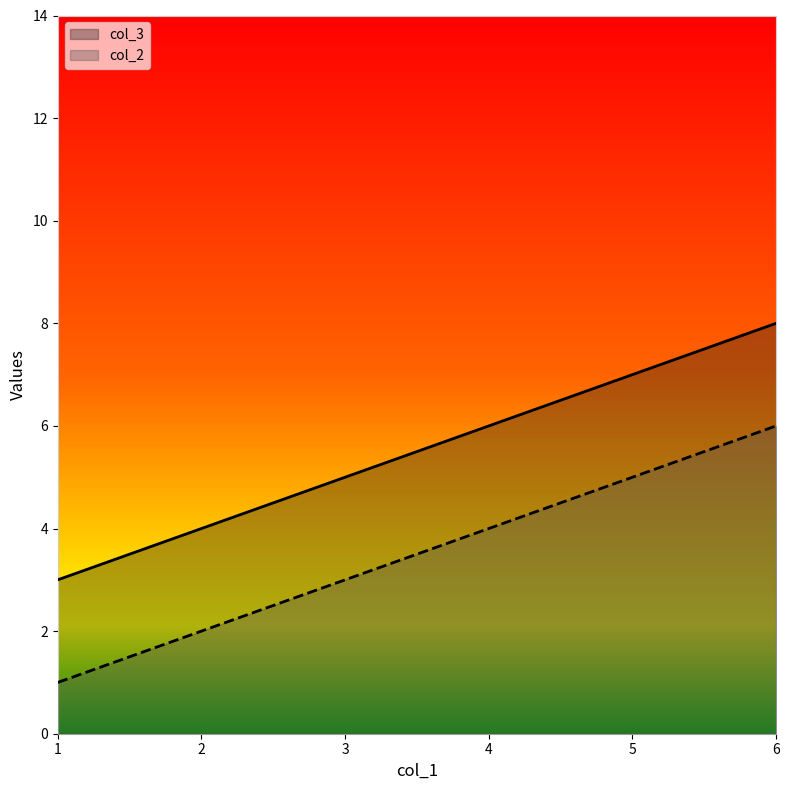

What is the minimum value for col_3?

3